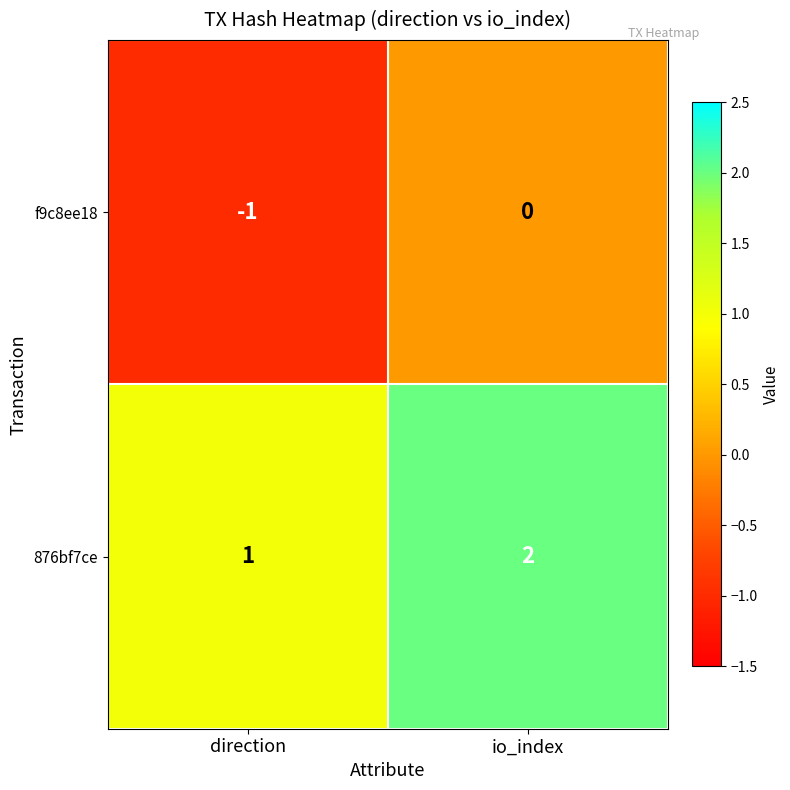

The value of f9c8ee18 at io_index is 0. True or false?

True